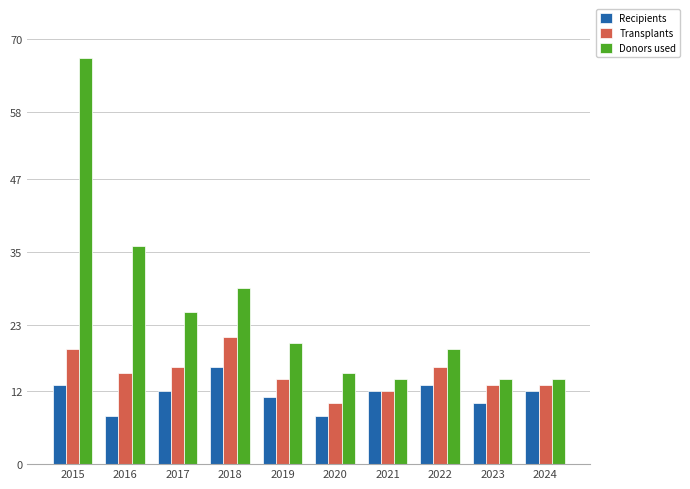

Is the value of Transplants at 2018 greater than the value of Donors used at 2022?

Yes